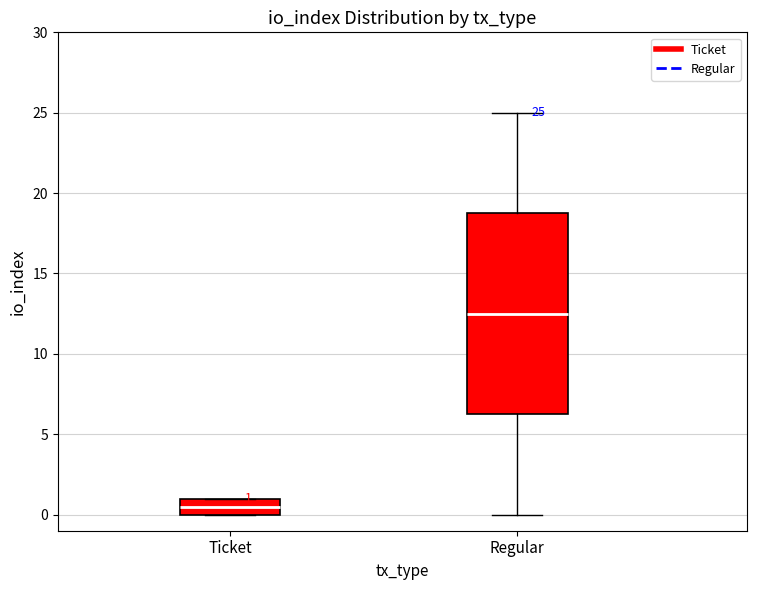

Which box's median line is the lowest?

Ticket